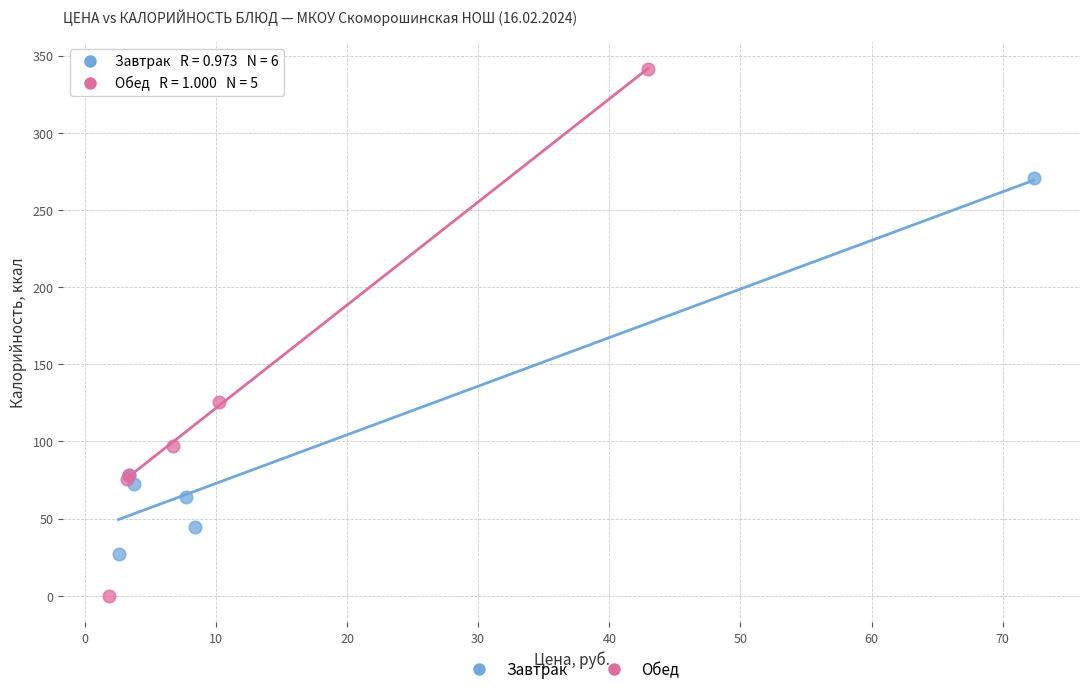

Which series has the largest Y range (max minus min)?

Обед